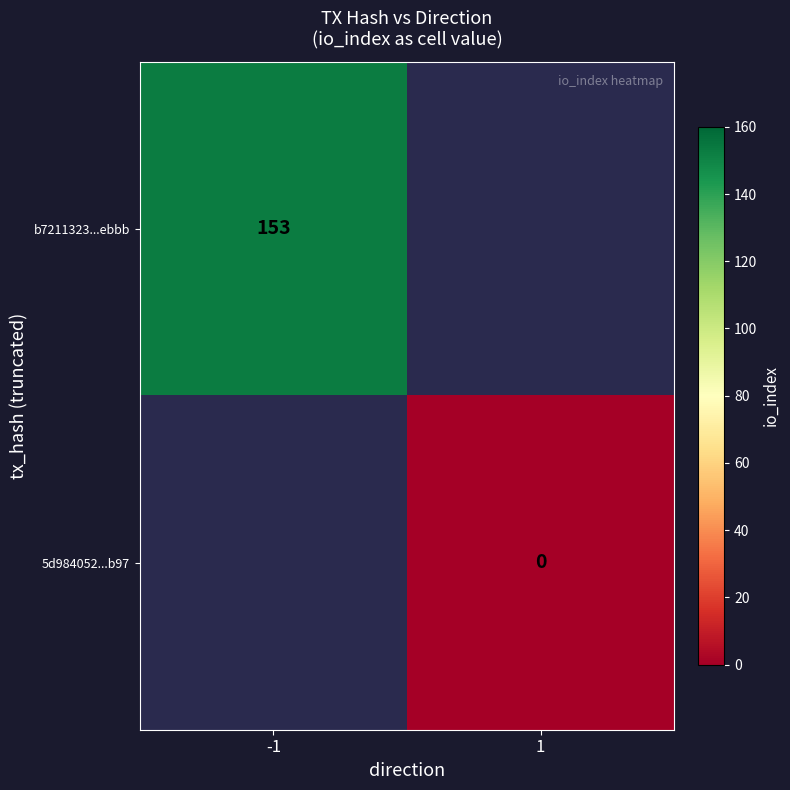

True or false: b7211323...ebbb has a value of 104 at -1.

False